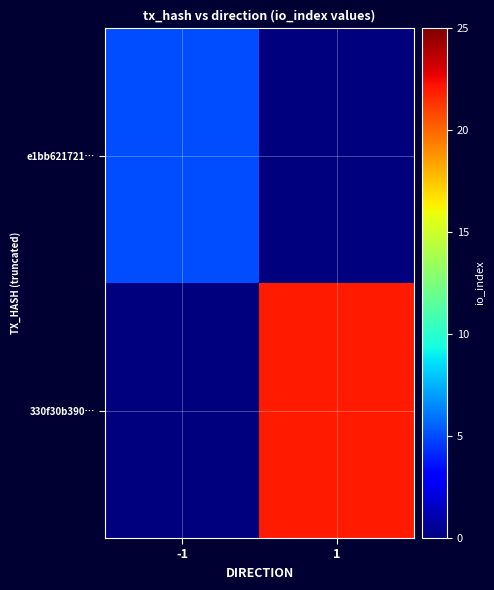

List the series in order of their peak value, highest first.

330f30b390…, e1bb621721…